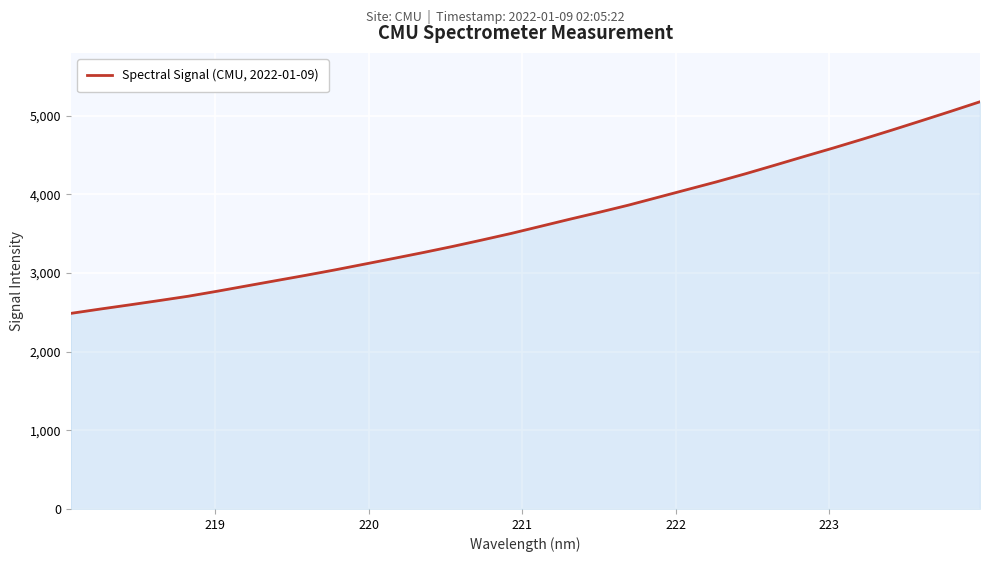

What is the smallest value displayed?

2485.8